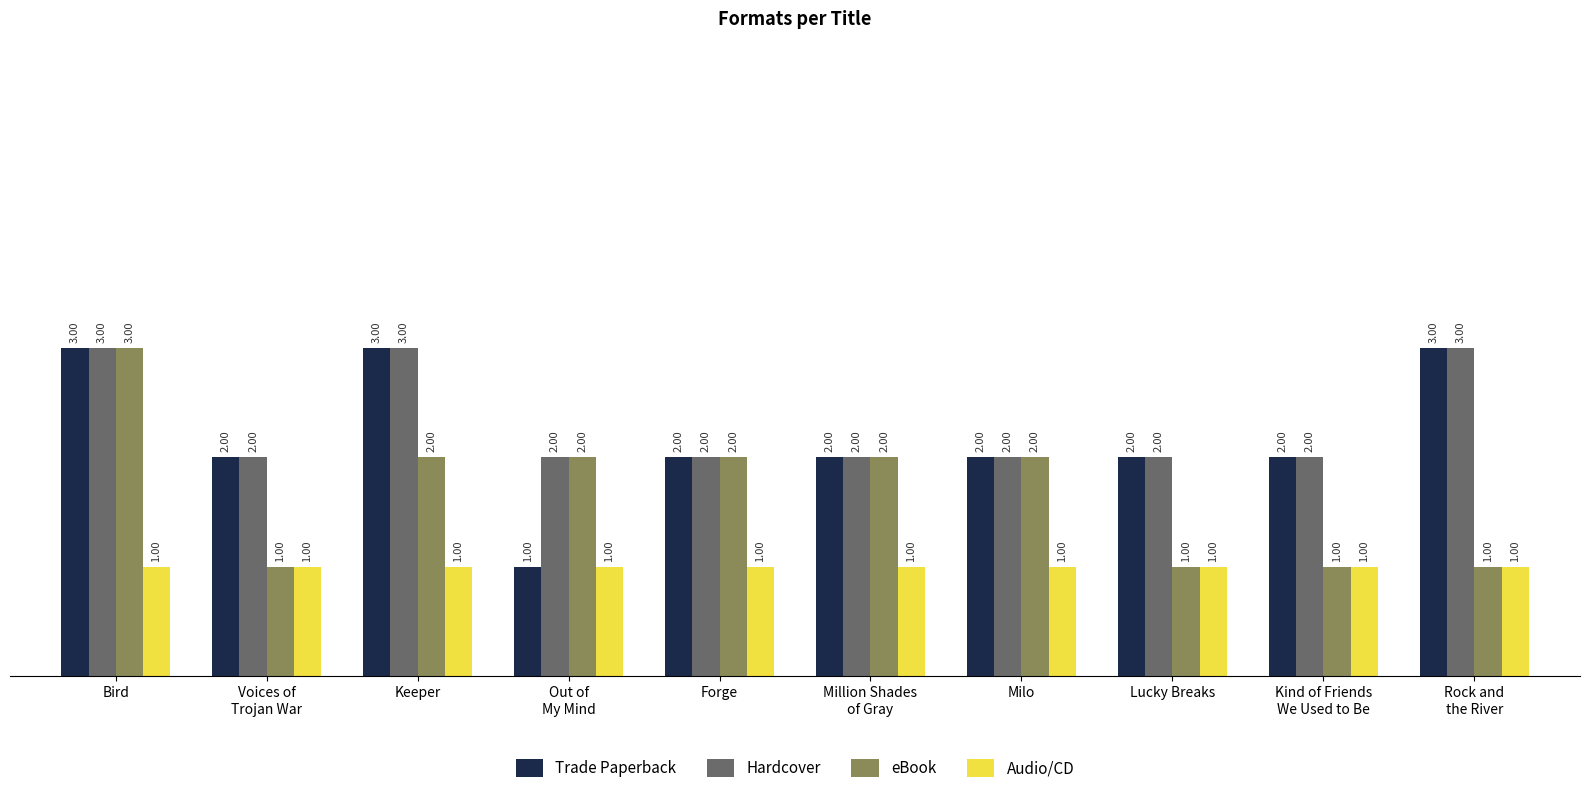

What is the average value of the Trade Paperback series?

2